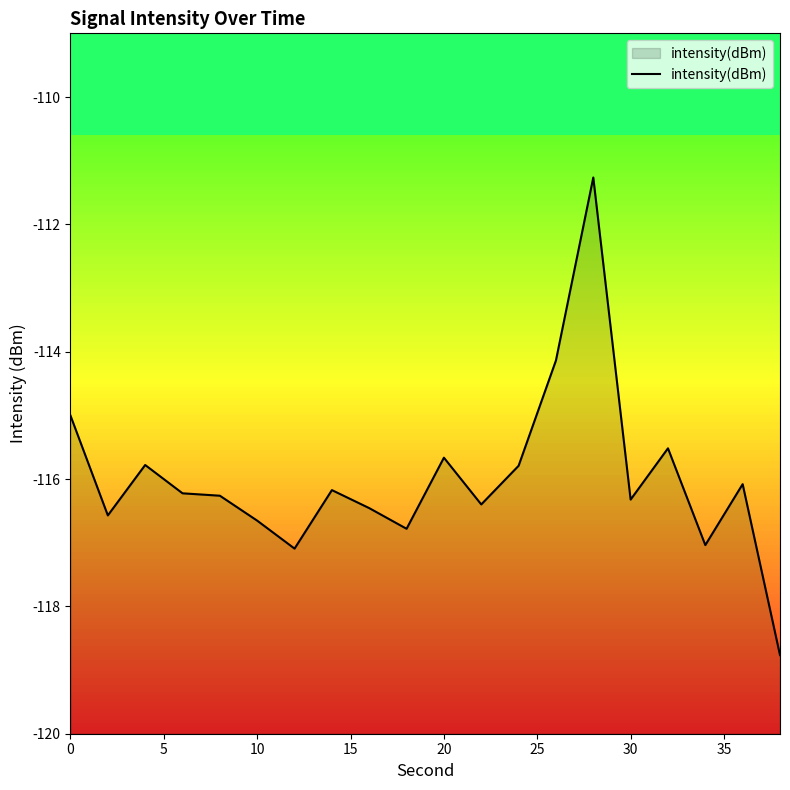

What is the difference between the values at 0 and 30?

1.3